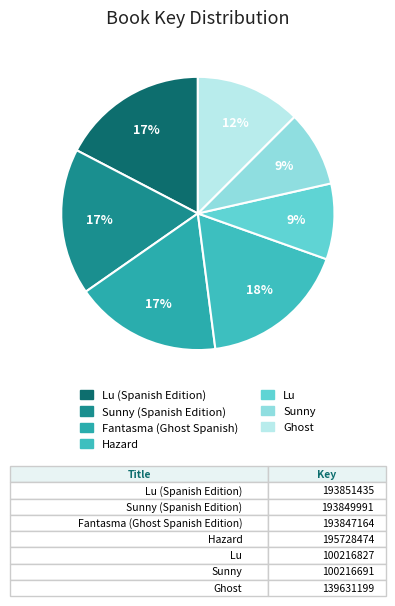

Is there any slice that represents more than half of the pie?

No